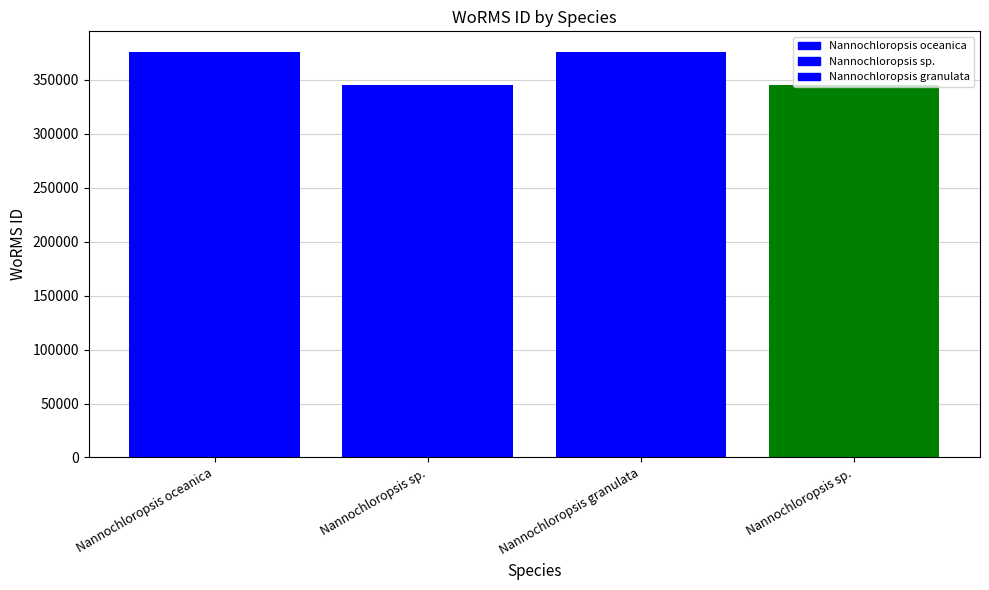

What is the maximum value shown in the chart?

376043